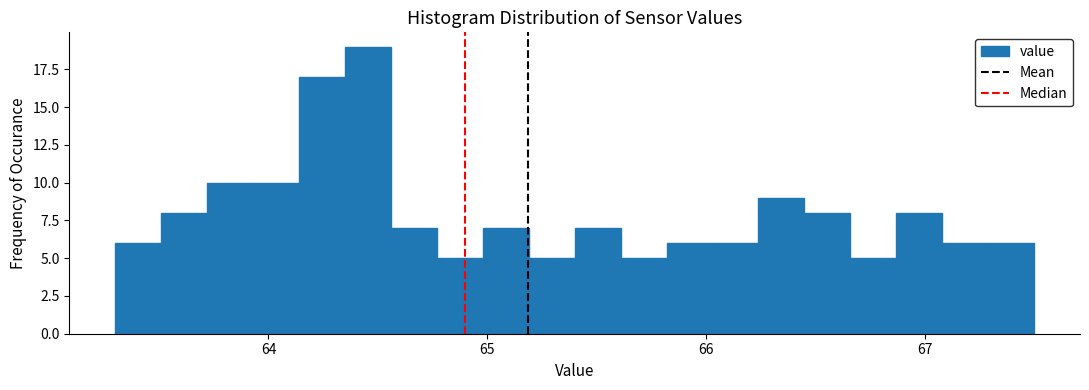

Around what value on the x-axis is the tallest bar? Give the approximate position of its centre, as read against the axis.

64.5